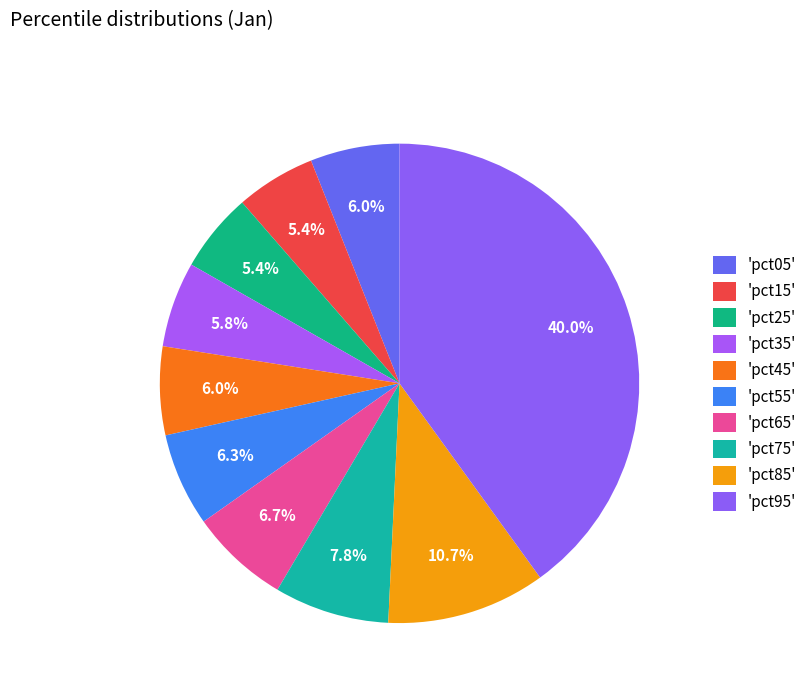

How many slices are in this pie chart?

10